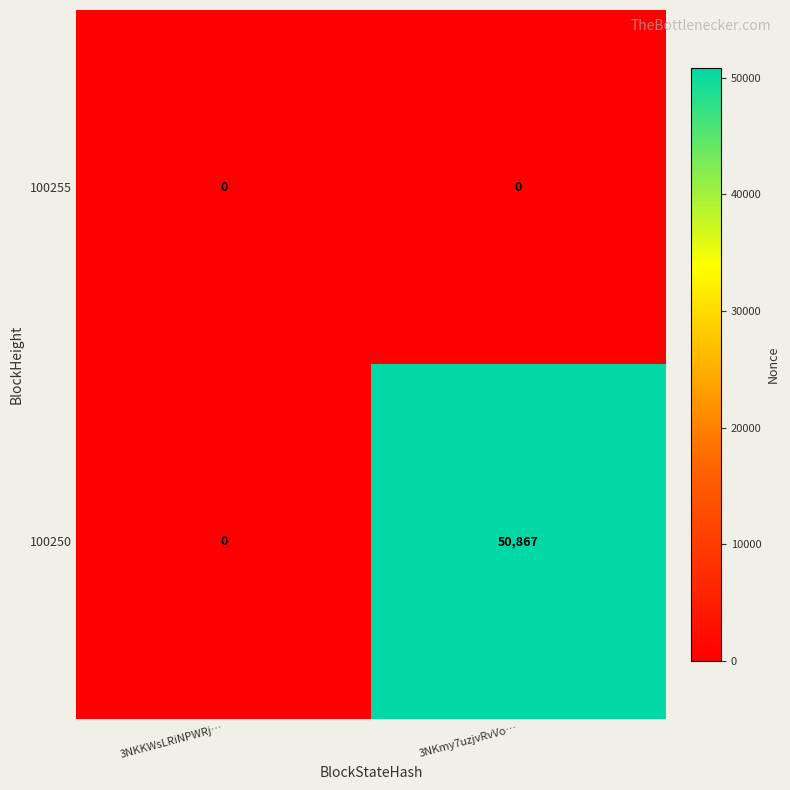

At which category is the sum across all series the highest?

3NKmy7uzjvRvVo…